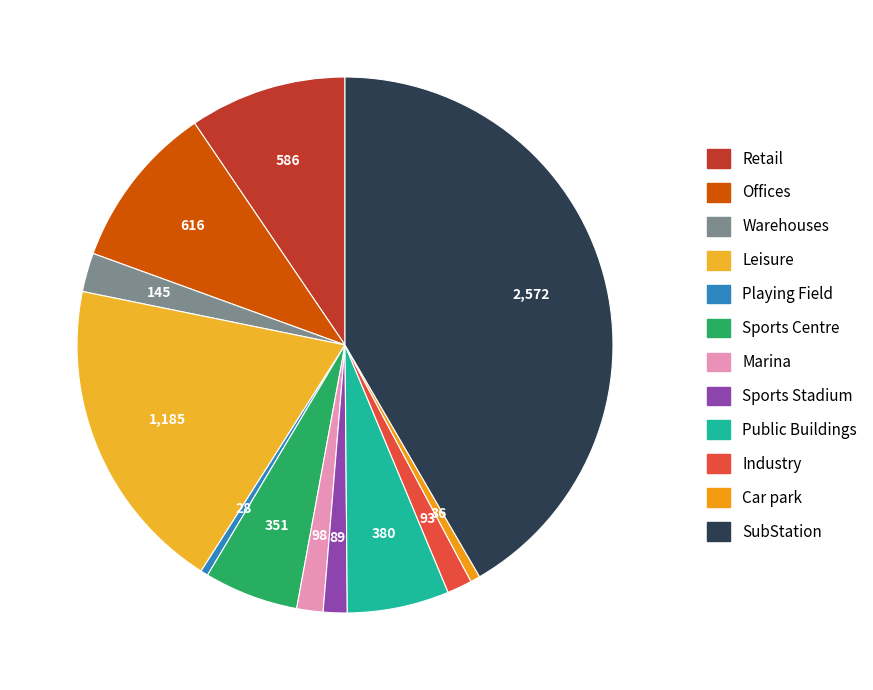

Rank the categories by value from lowest to highest.

Playing Field, Car park, Sports Stadium, Industry, Marina, Warehouses, Sports Centre, Public Buildings, Retail, Offices, Leisure, SubStation